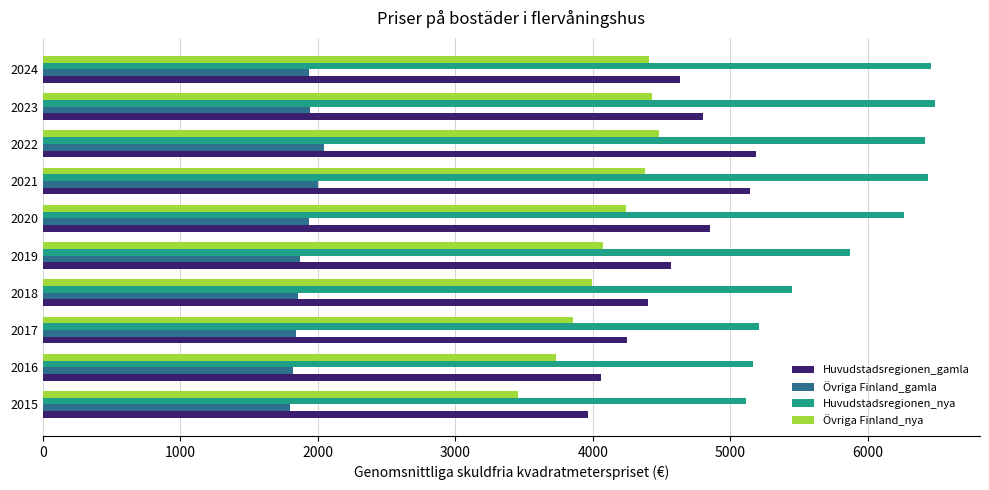

True or false: Övriga Finland_nya has a value of 1036 at 2021.

False